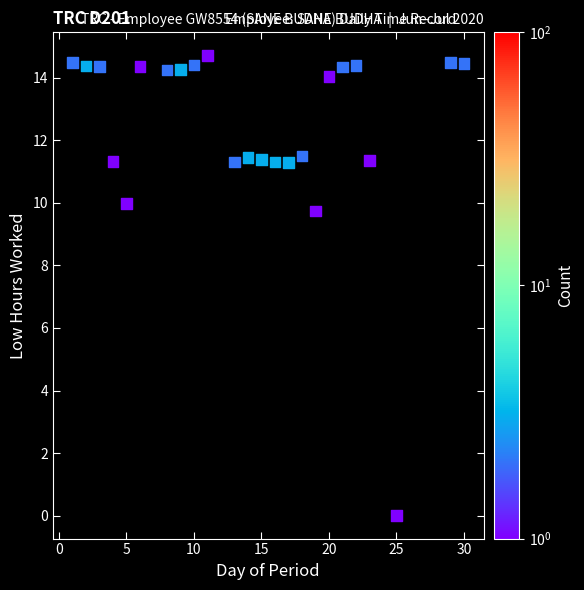

What Y value in the scatter plot is closest to 7?

9.7